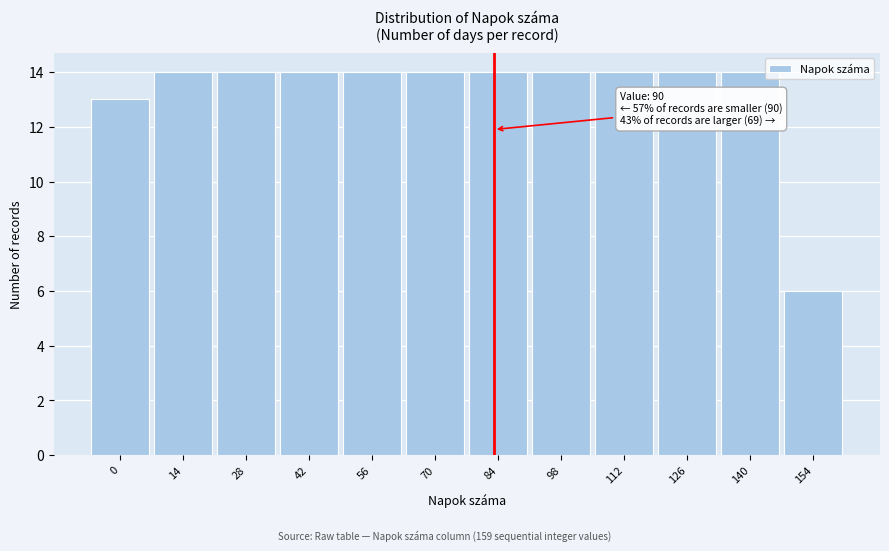

Reading left to right, extract all data points from this chart.

0=13	14=14	28=14	42=14	56=14	70=14	84=14	98=14	112=14	126=14	140=14	154=6